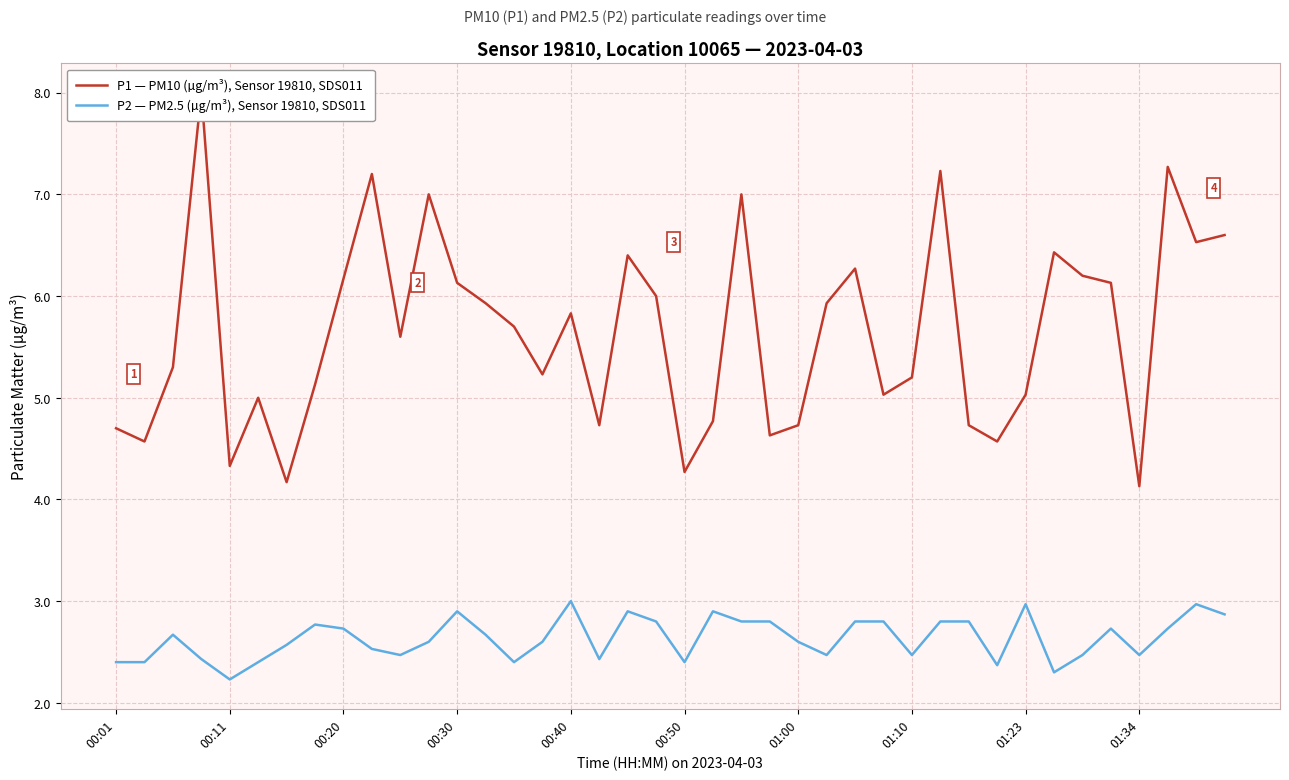

What is the maximum value for P2 — PM2.5 (µg/m³), Sensor 19810, SDS011?

3.0